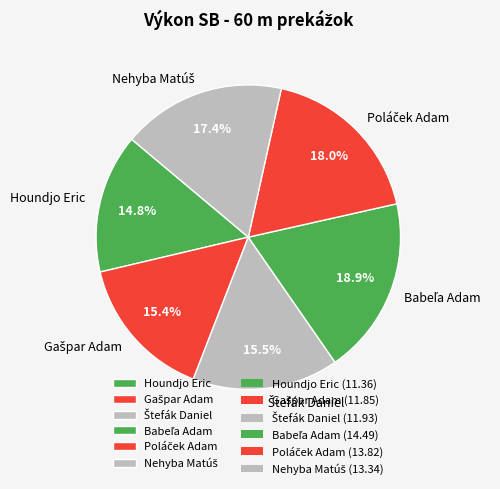

Is there a majority slice in this chart?

No